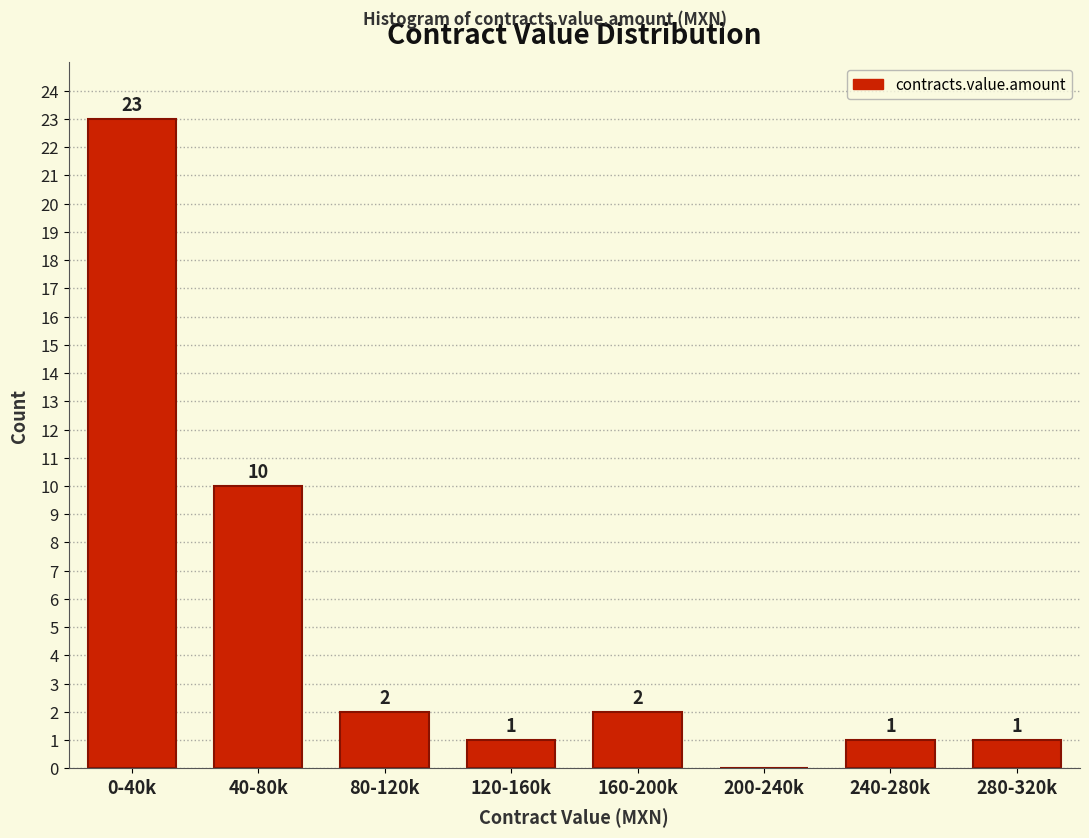

Reading left to right, list all the values displayed in this chart.

0-40k=23	40-80k=10	80-120k=2	120-160k=1	160-200k=2	200-240k=0	240-280k=1	280-320k=1